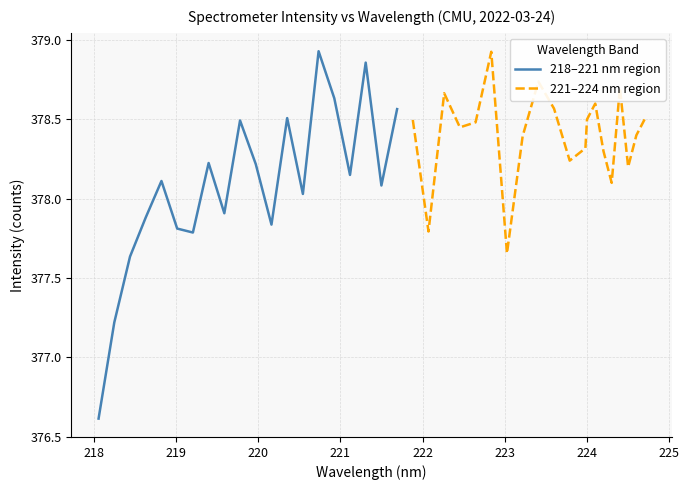

How many data points in 218–221 nm region are above 378?

12